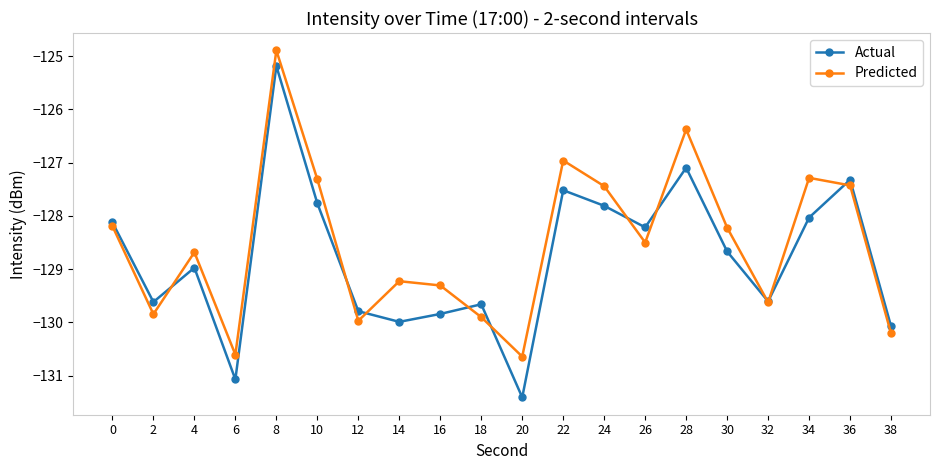

How many values in the Actual series are below -128?

14